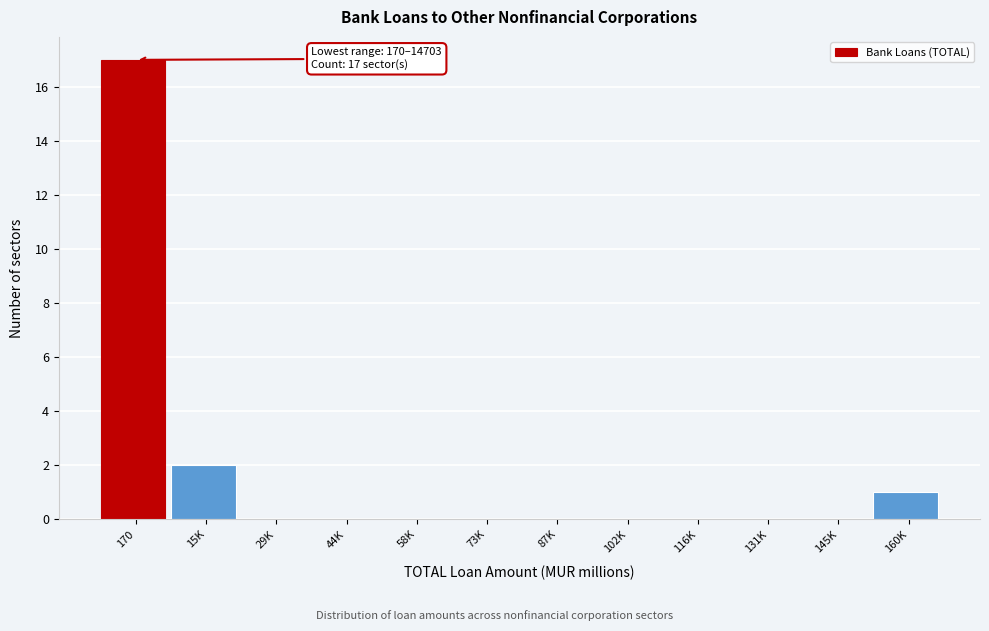

Reading left to right, list all the values displayed in this chart.

170=17	15K=2	29K=0	44K=0	58K=0	73K=0	87K=0	102K=0	116K=0	131K=0	145K=0	160K=1